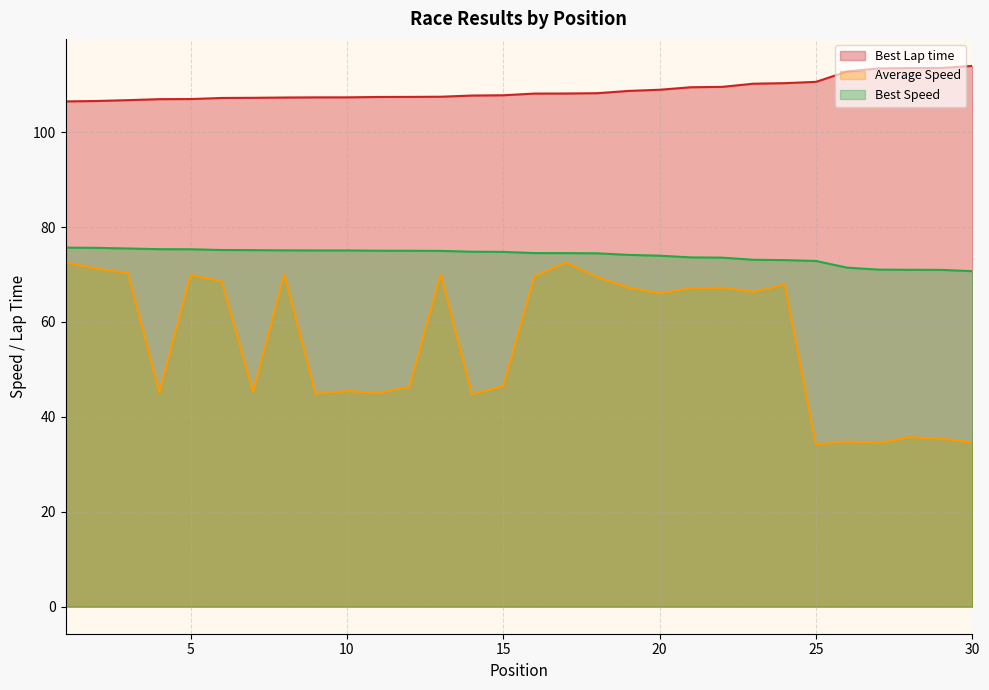

How many data points in Best Speed are above 74?

19